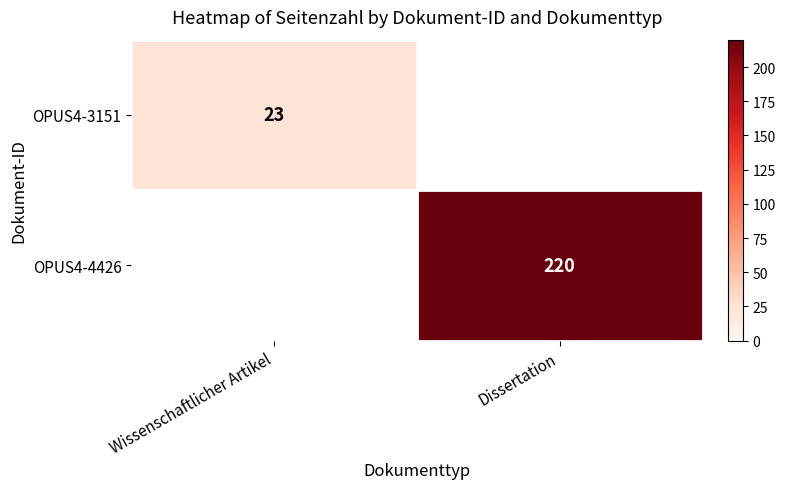

What is the minimum value shown in the chart?

23.0